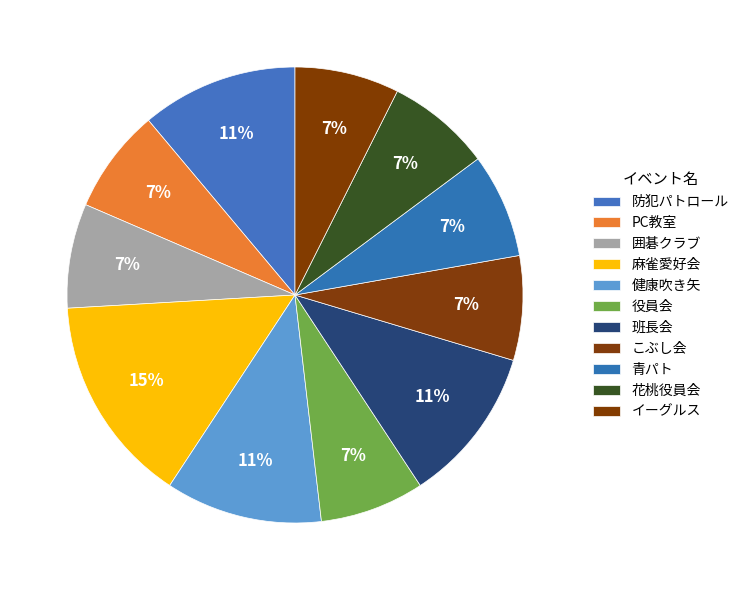

Between 役員会 and 花桃役員会, which is larger?

役員会